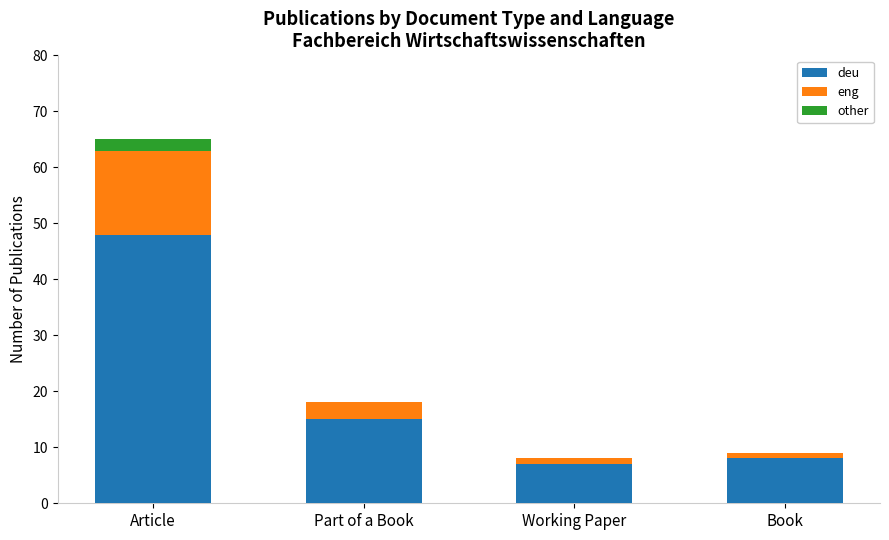

Are the bars grouped side by side (vs. stacked)?

No